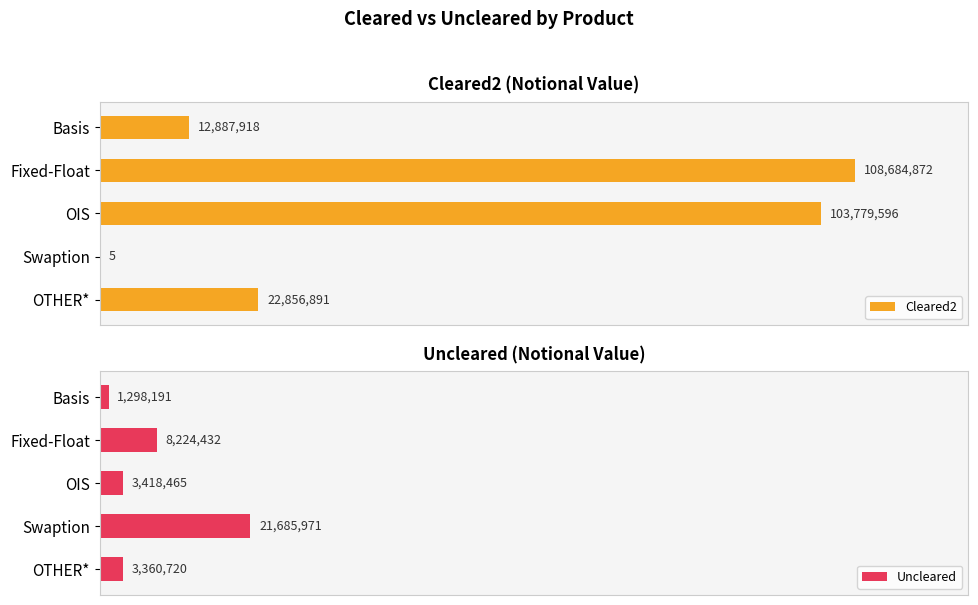

Rank the series by their maximum value, from highest to lowest.

Cleared2, Uncleared